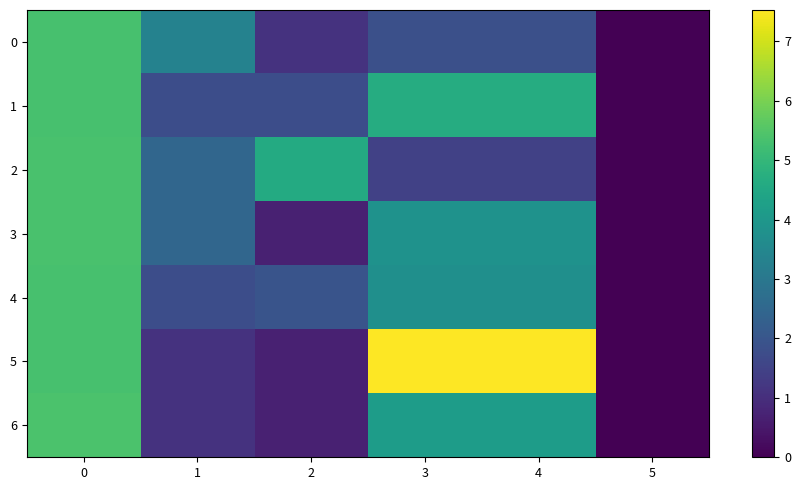

Reading left to right, list all the values displayed in this chart.

0: 0=5.3	1=3.3	2=1.1	3=1.8	4=1.8	5=0.0
1: 0=5.3	1=1.8	2=1.8	3=4.7	4=4.7	5=0.0
2: 0=5.4	1=2.5	2=4.6	3=1.5	4=1.5	5=0.0
3: 0=5.4	1=2.5	2=0.7	3=3.8	4=3.8	5=0.0
4: 0=5.3	1=1.8	2=1.9	3=3.8	4=3.8	5=0.0
5: 0=5.3	1=1.1	2=0.7	3=7.5	4=7.5	5=0.0
6: 0=5.4	1=1.1	2=0.7	3=4.2	4=4.2	5=0.0